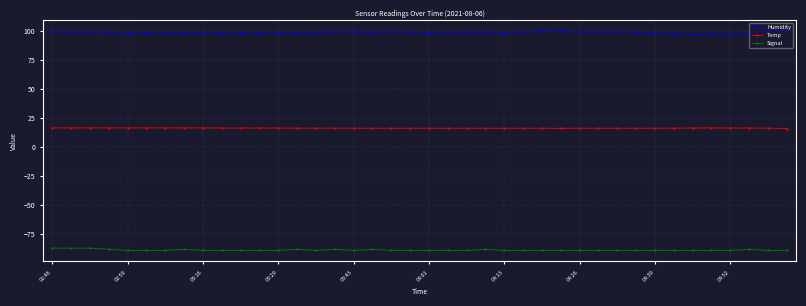

List the series in order of their overall mean, lowest first.

Signal, Temp, Humidity